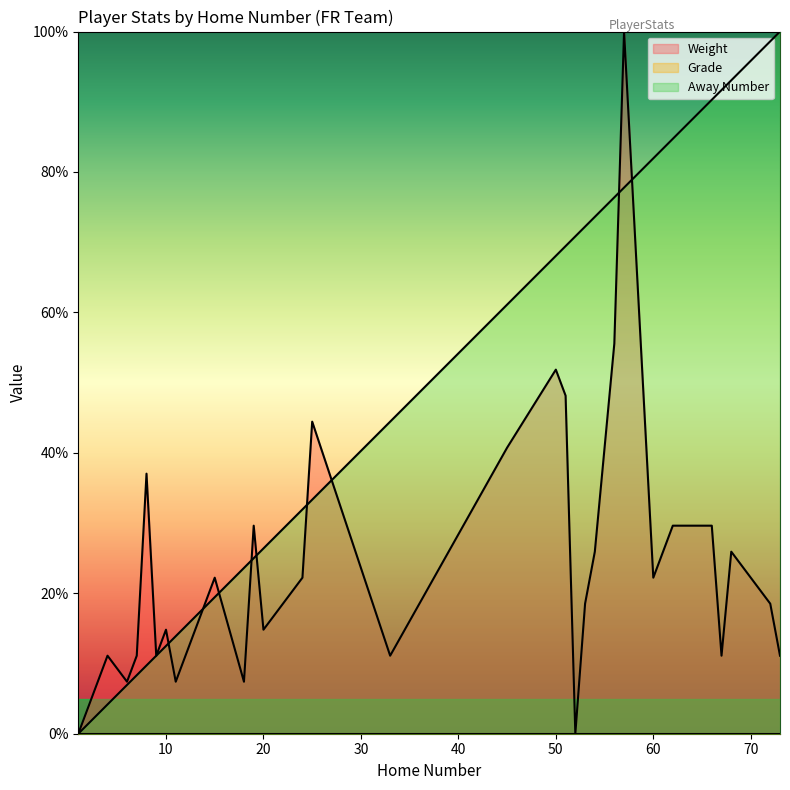

List the series in order of their overall mean, lowest first.

Weight, Away Number